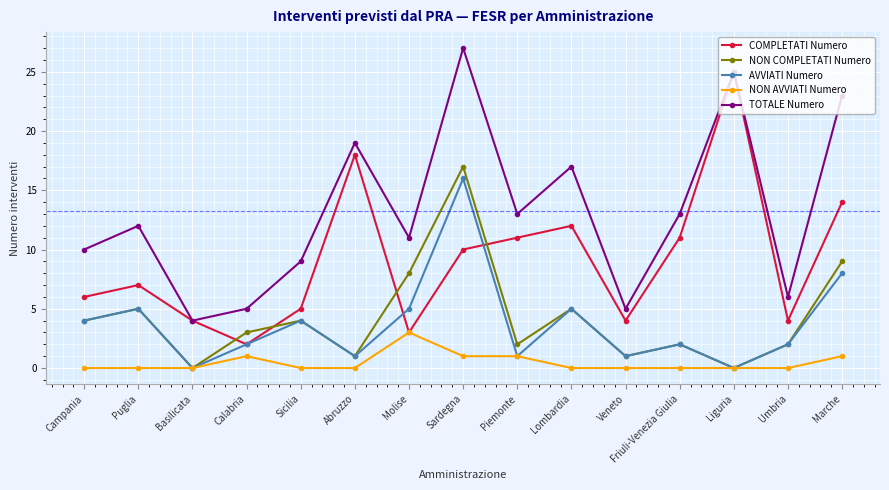

Does the chart have visible grid lines?

Yes